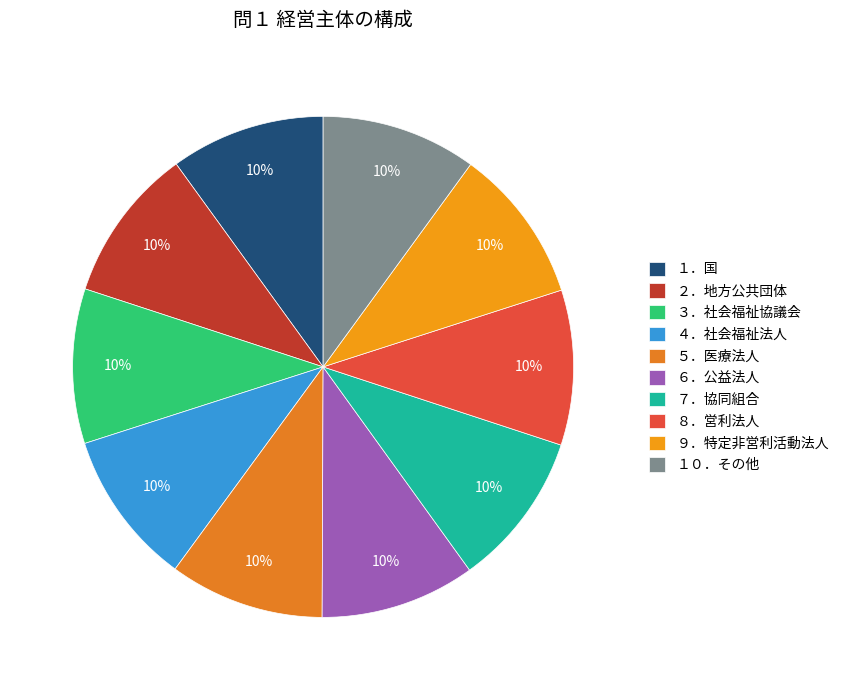

Rank the categories by value from highest to lowest.

１０．その他, ９．特定非営利活動法人, ８．営利法人, ７．協同組合, ６．公益法人, ５．医療法人, ４．社会福祉法人, ３．社会福祉協議会, ２．地方公共団体, １．国